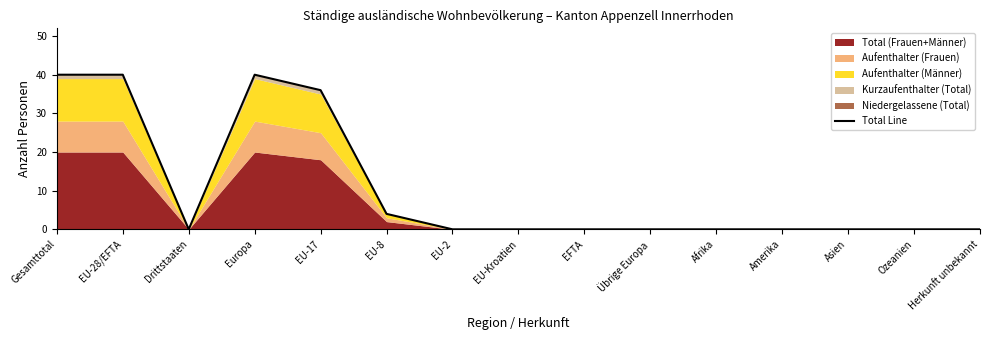

The chart shows a value of 18 at Asien. True or false?

False